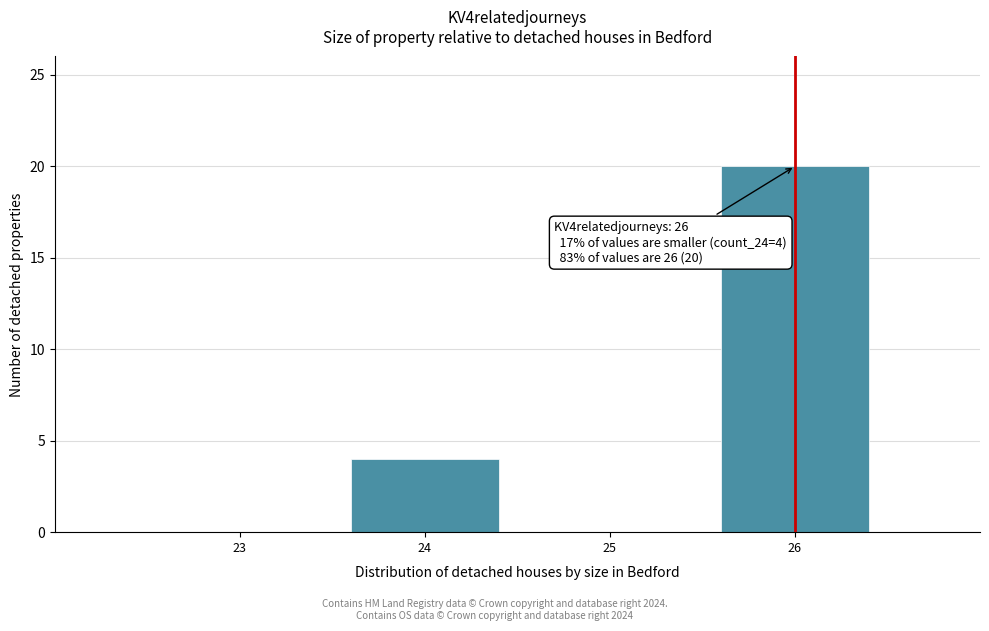

Reading right to left, what are all the values shown in this chart?

26=20	25=0	24=4	23=0